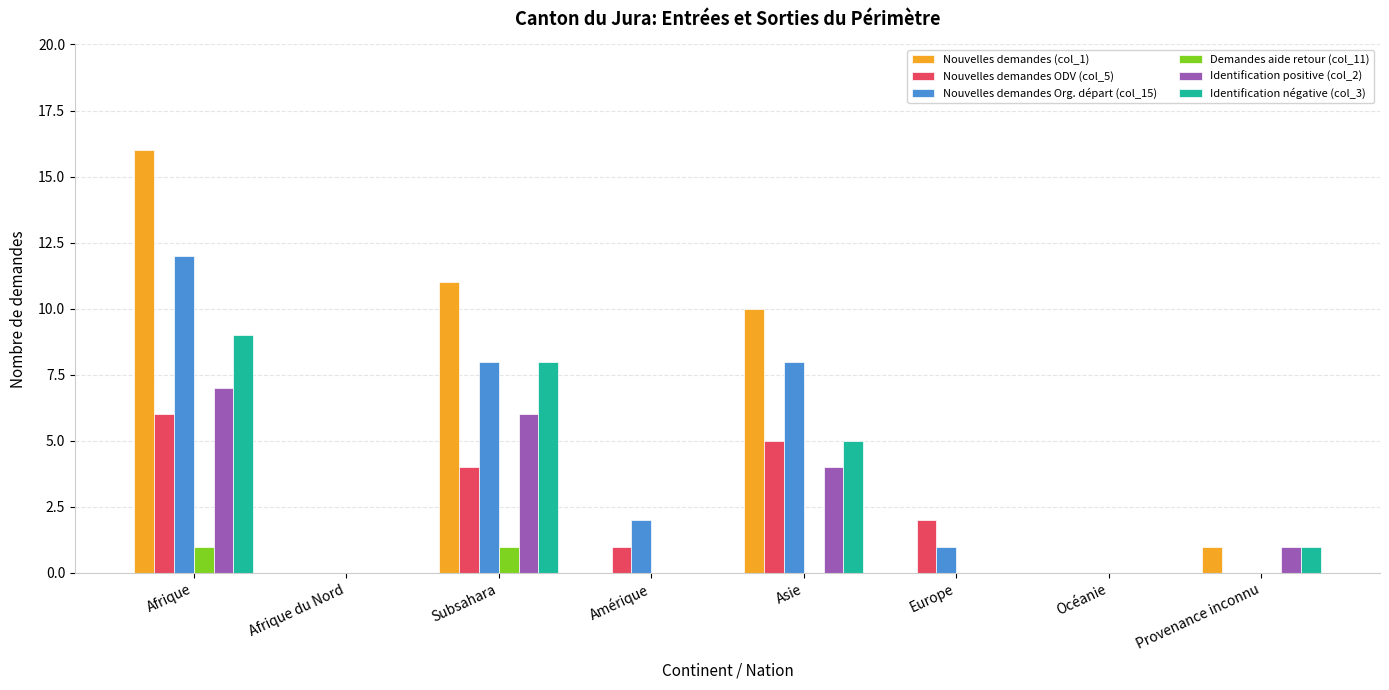

How many groups of bars are there?

8